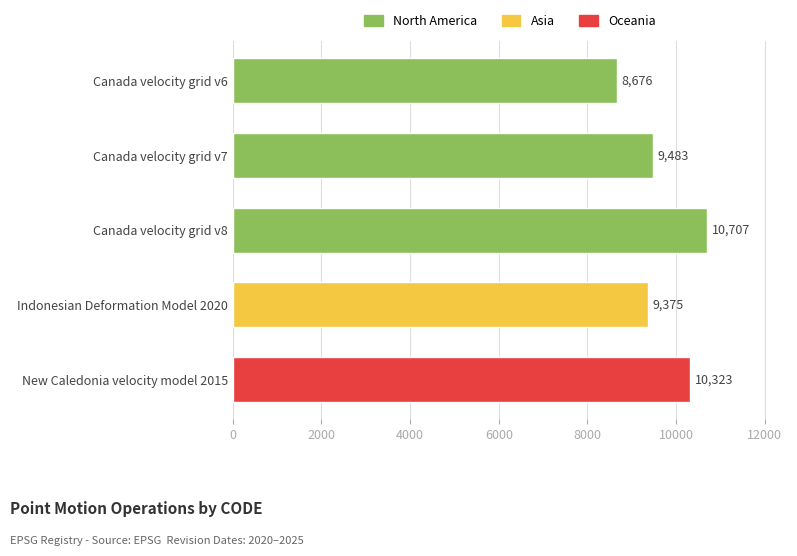

Reading top to bottom, list all the values displayed in this chart.

8676	9483	10707	9375	10323